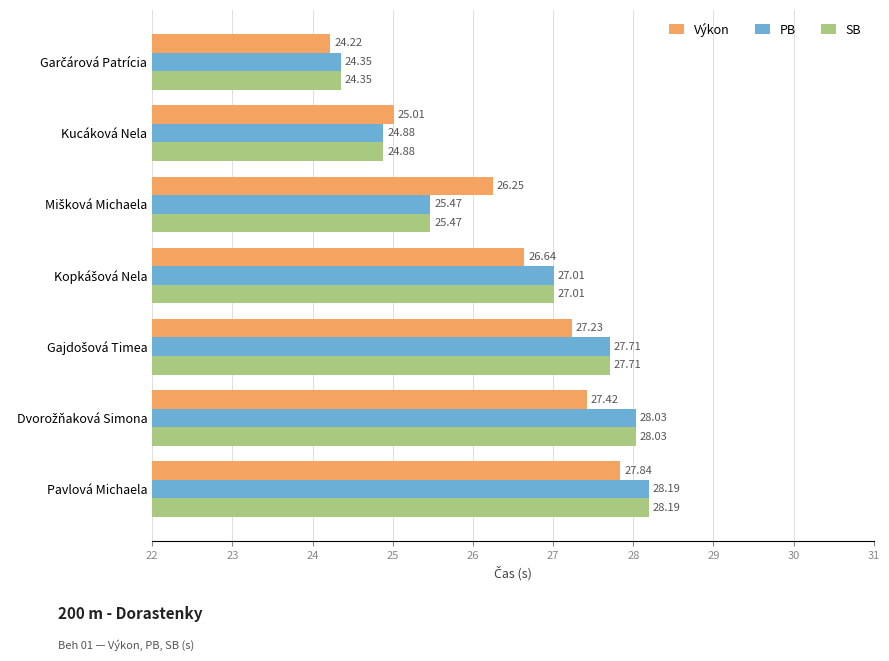

At how many categories does at least one series exceed 24?

7